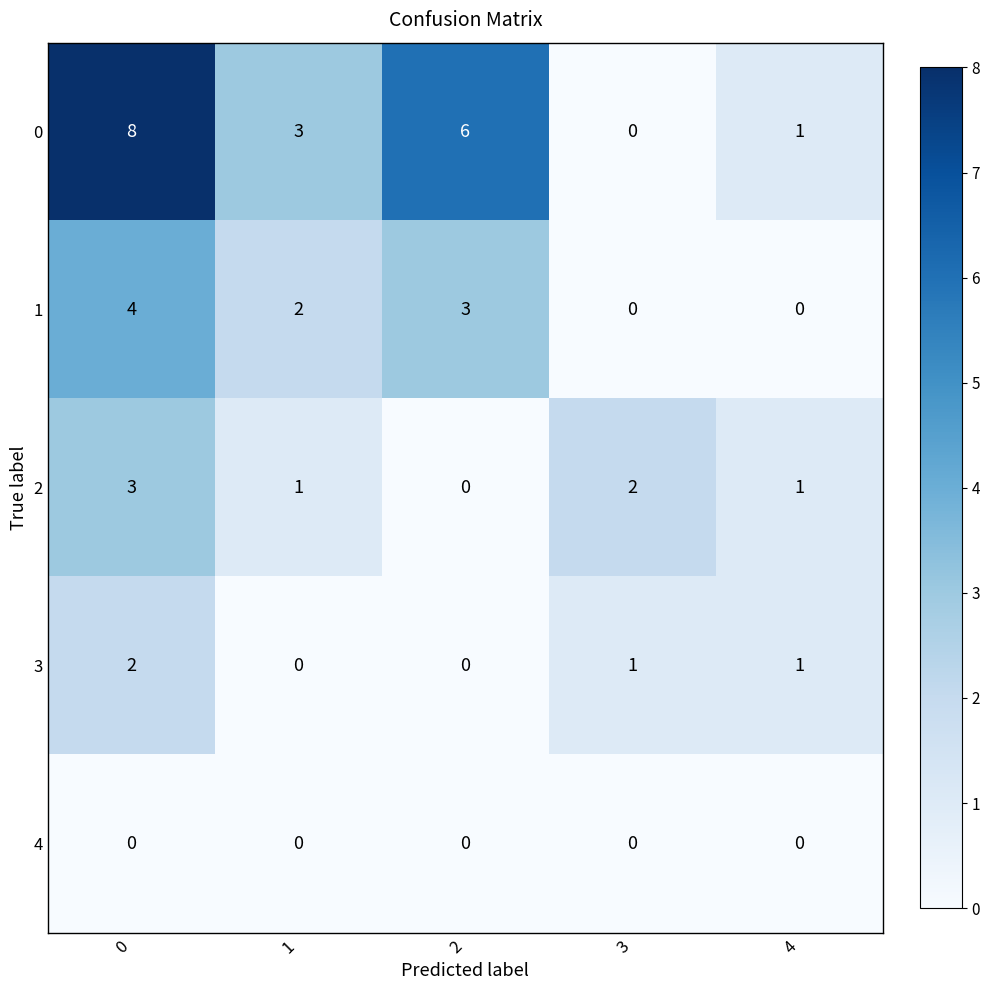

What is the difference between the highest and lowest values at 4?

1